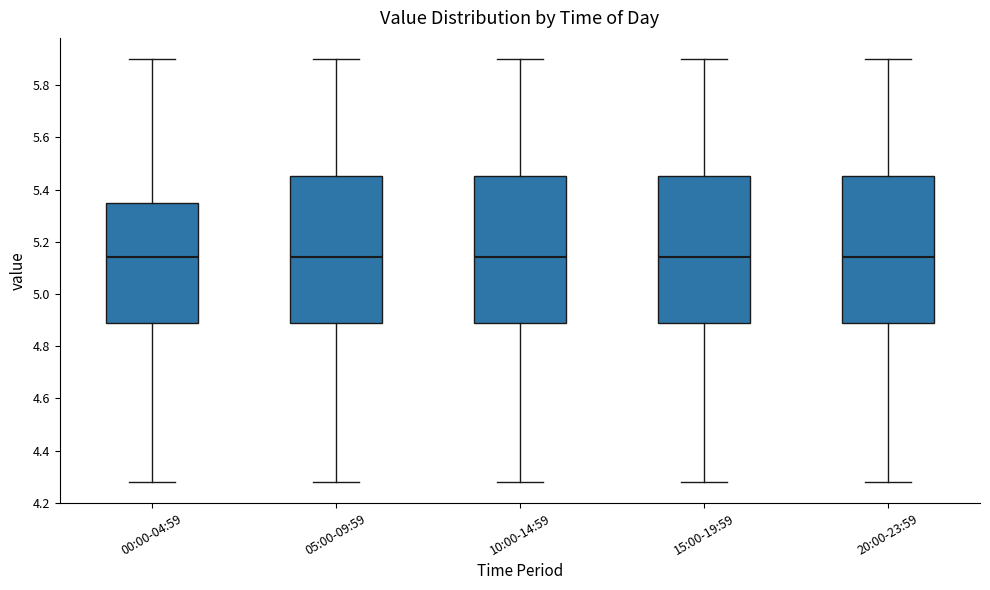

Reading left to right, transcribe this box plot: for each box, give where its median line is, the range the box spans, and where its two whiskers end, as read against the y-axis. The values are not printed on the chart, so give them approximately, as read against the axis.

00:00-04:59: median 5.14, box 4.88 to 5.34, whiskers 4.28 to 5.90
05:00-09:59: median 5.14, box 4.88 to 5.46, whiskers 4.28 to 5.90
10:00-14:59: median 5.14, box 4.88 to 5.46, whiskers 4.28 to 5.90
15:00-19:59: median 5.14, box 4.88 to 5.46, whiskers 4.28 to 5.90
20:00-23:59: median 5.14, box 4.88 to 5.46, whiskers 4.28 to 5.90